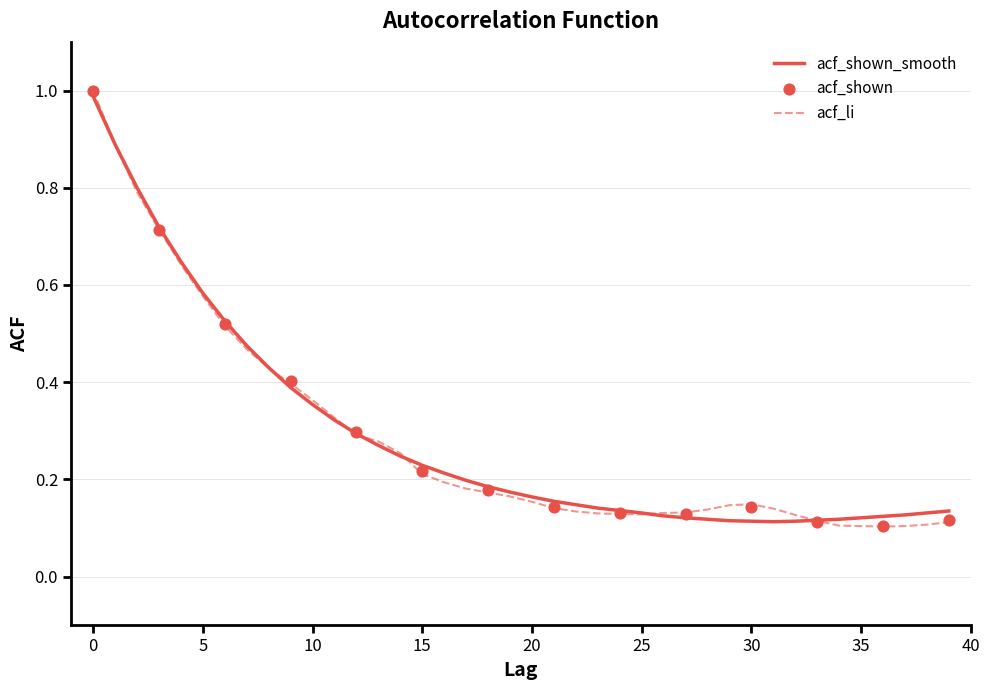

Is the value of acf_li at 10 greater than the value of acf_shown at 36?

Yes